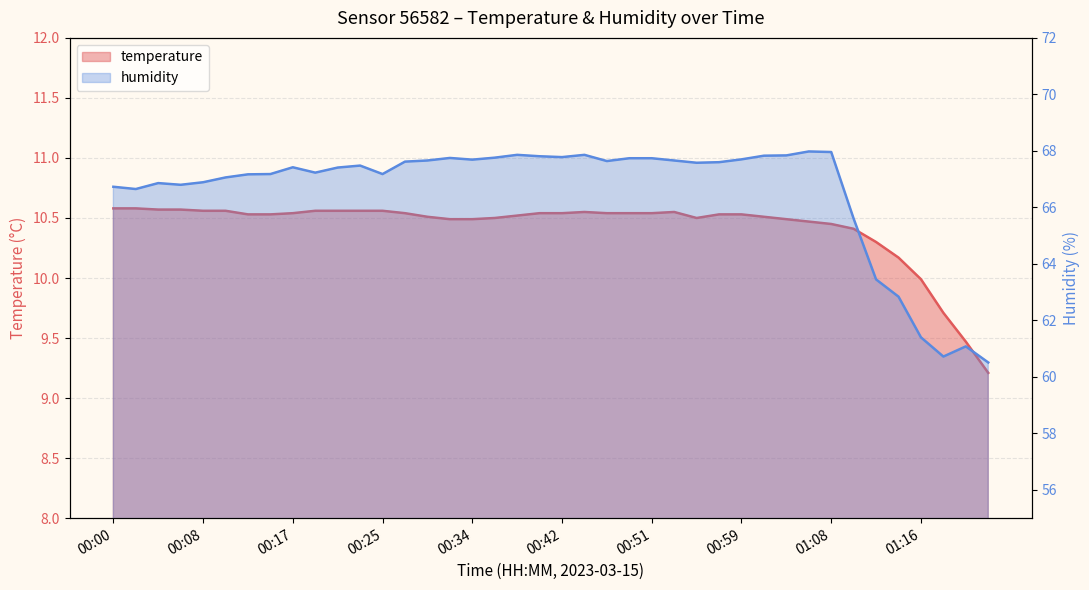

What is the maximum value shown in the chart?

68.0